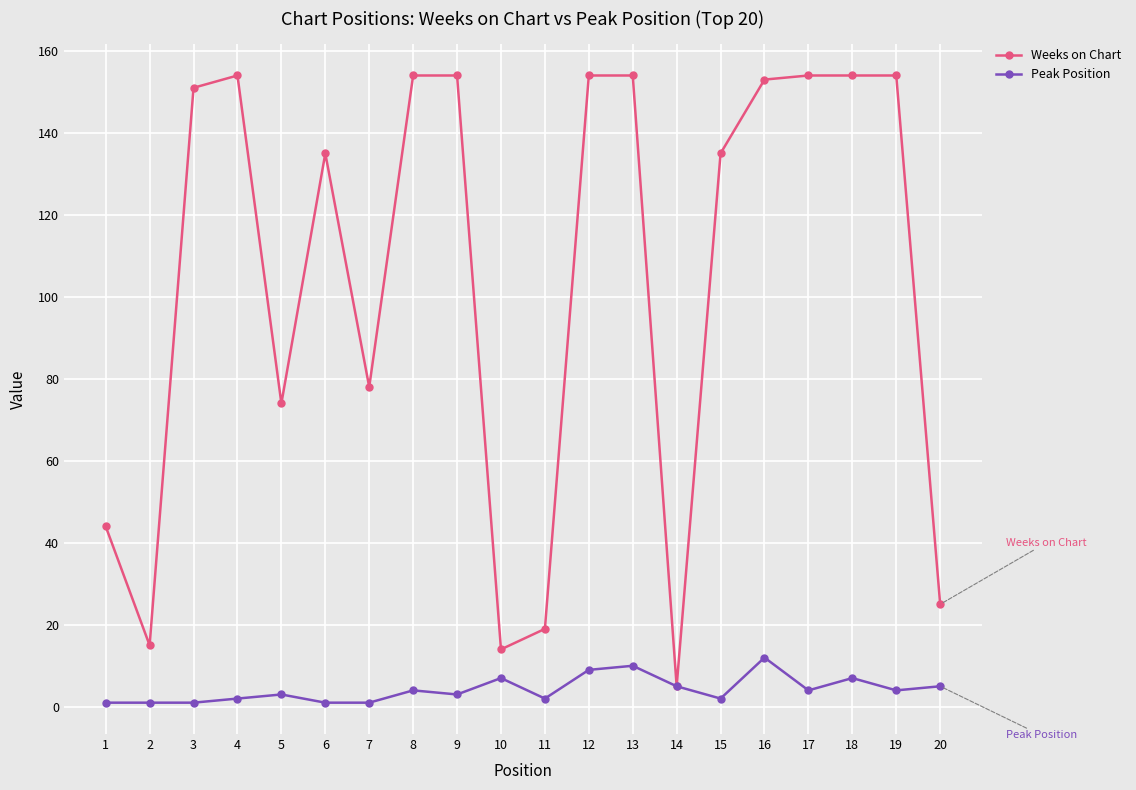

True or false: Peak Position has more than 0 interior local peaks.

True